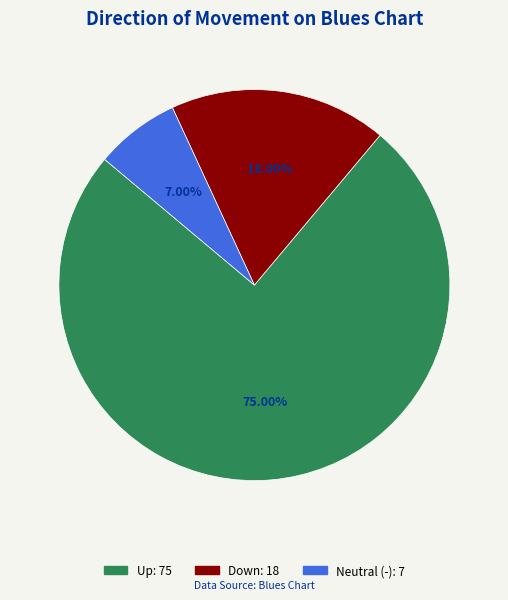

Is there any slice that represents more than half of the pie?

Yes